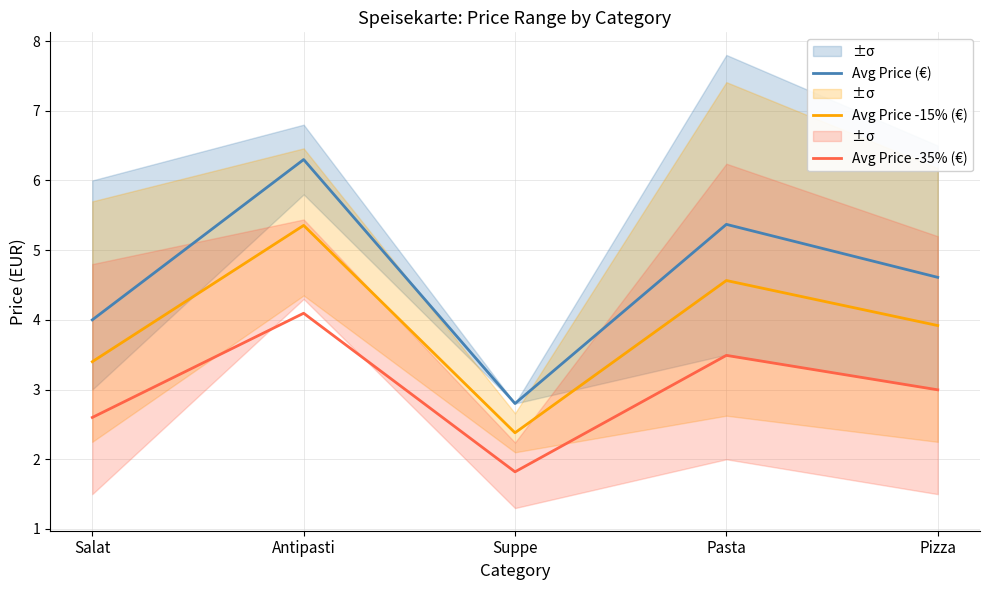

True or false: Avg Price -15% (€) and Avg Price -35% (€) cross at least once.

False